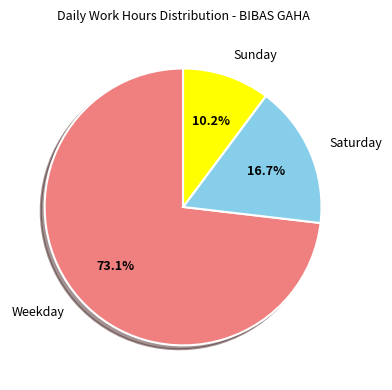

Which slice is the smallest?

Sunday